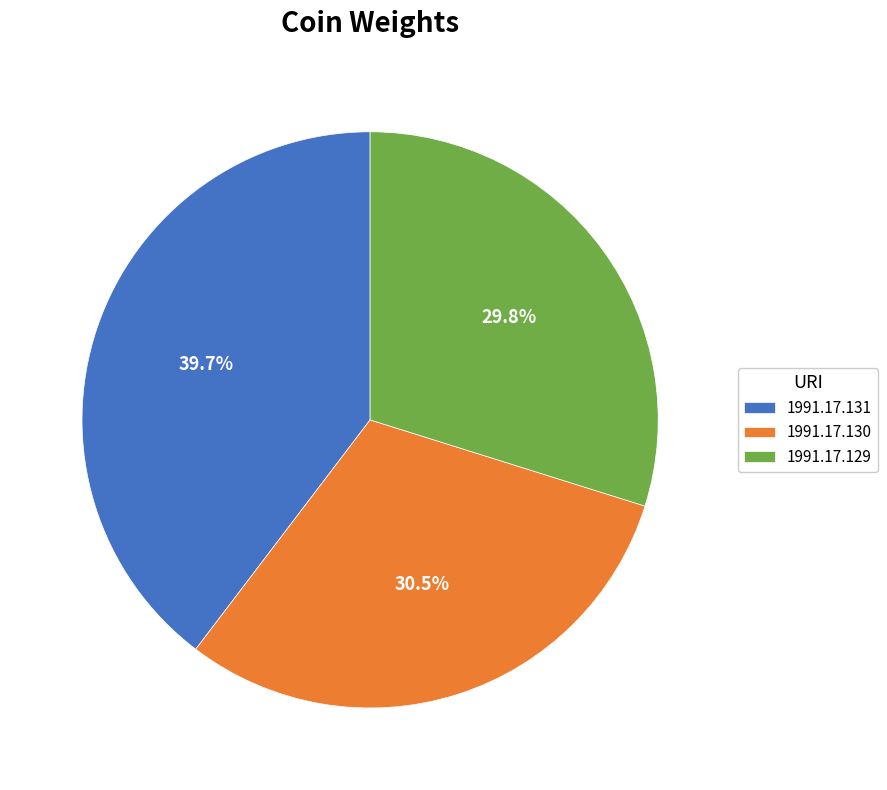

Count the number of slices in the pie.

3